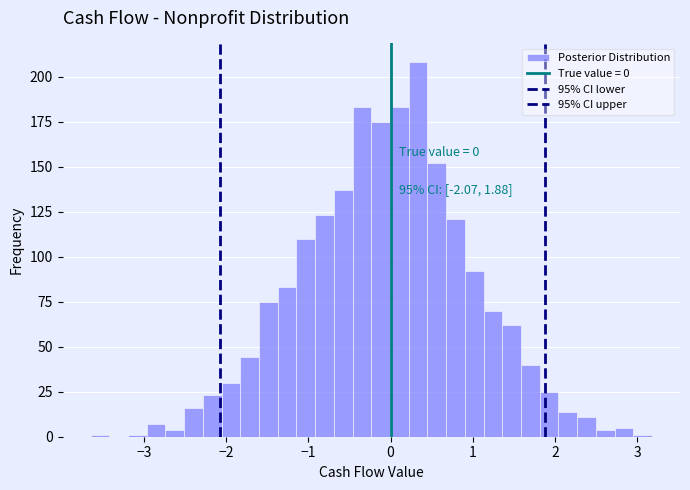

Around what value on the x-axis is the tallest bar? Give the approximate position of its centre, as read against the axis.

0.3